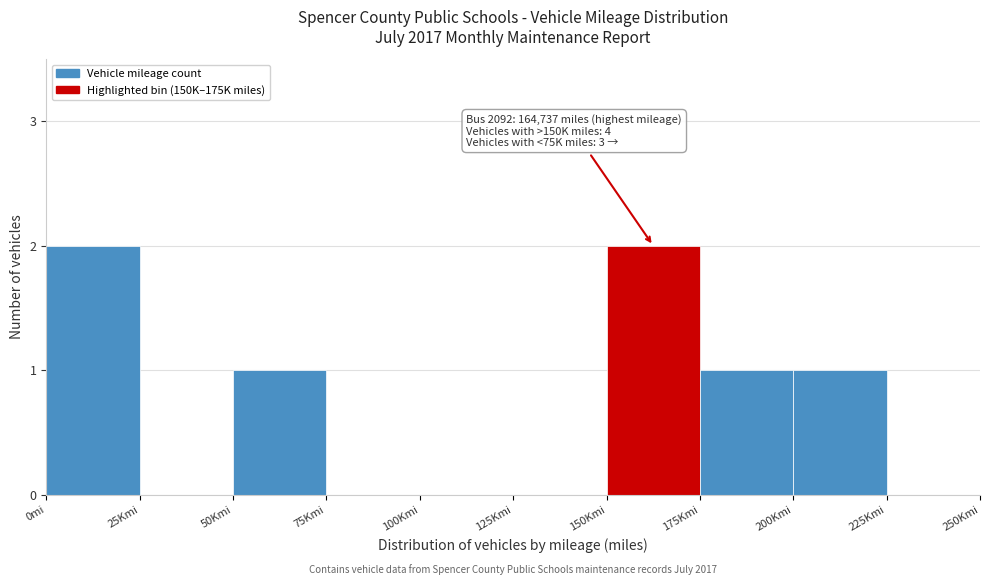

Reading right to left, what are all the values shown in this chart?

225Kmi=0	200Kmi=1	175Kmi=1	150Kmi=2	125Kmi=0	100Kmi=0	75Kmi=0	50Kmi=1	25Kmi=0	0mi=2